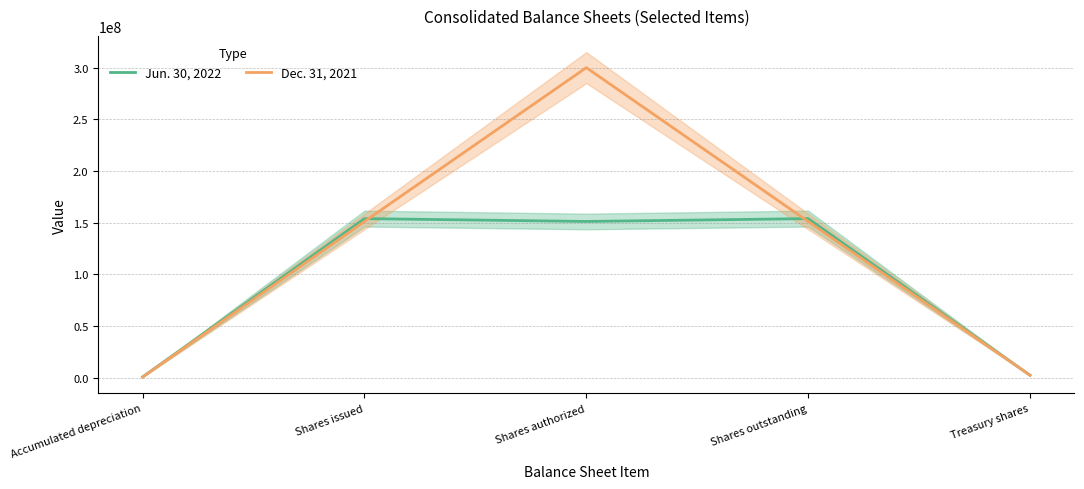

After their last crossing, which series has the higher values: Jun. 30, 2022 or Dec. 31, 2021?

Jun. 30, 2022